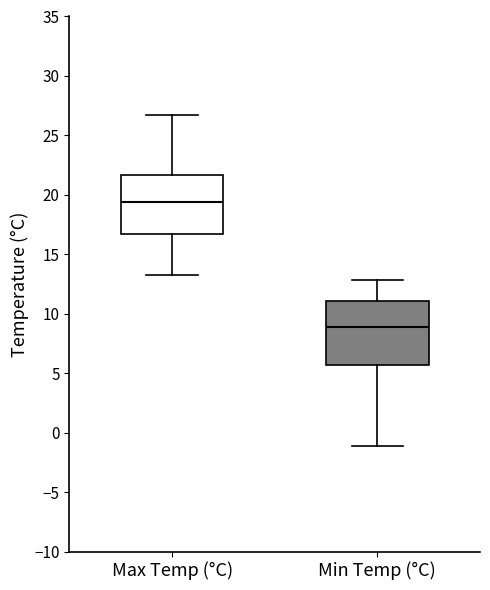

Where does the upper whisker of the box for Max Temp (°C) end on the y-axis? The values are not printed on the chart, so give them approximately, as read against the axis.

26.5